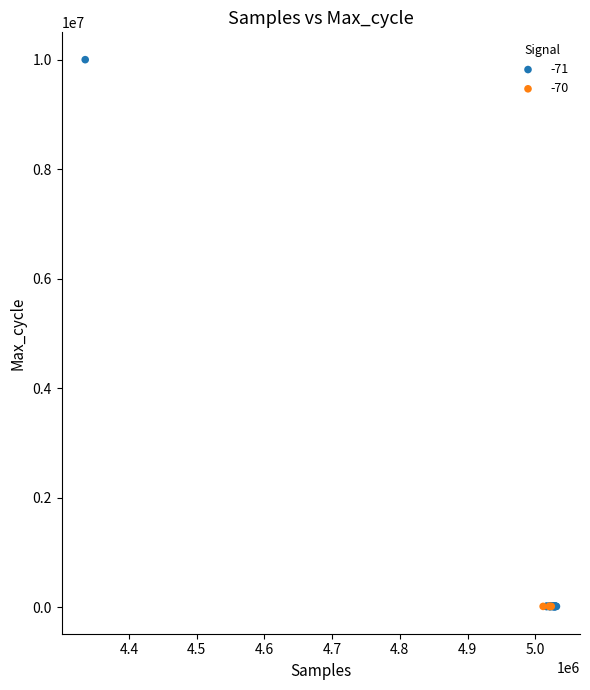

Which series reaches the maximum Y coordinate?

-71